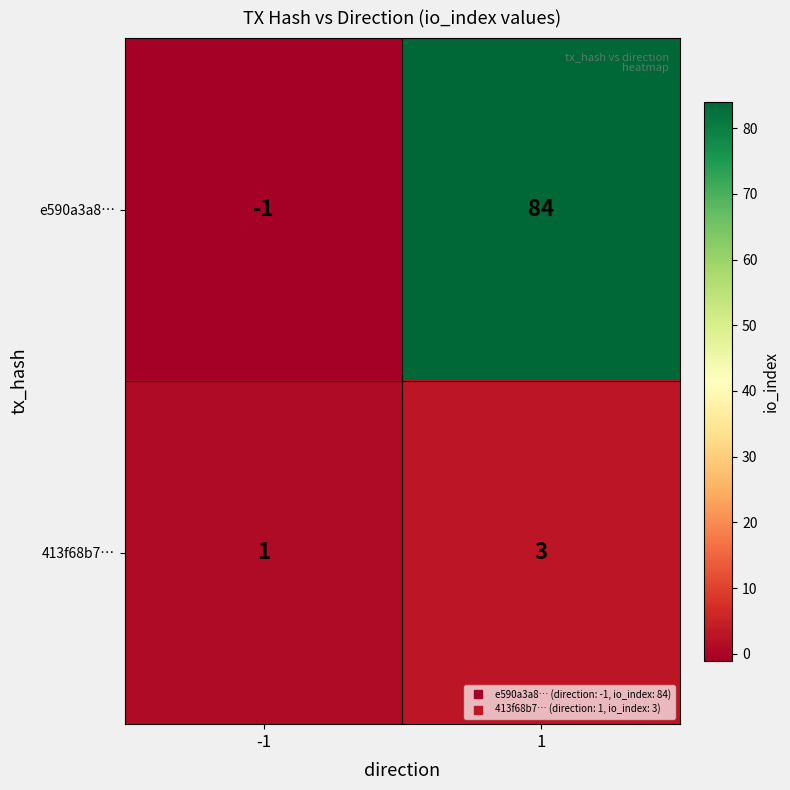

What is the difference between the highest and lowest values at 1?

81